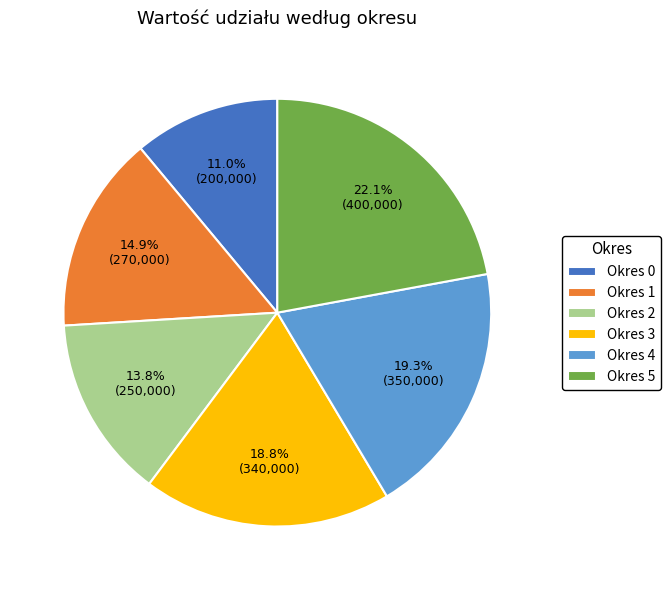

What is the ratio of the value at Okres 5 to the value at Okres 3?

1.2